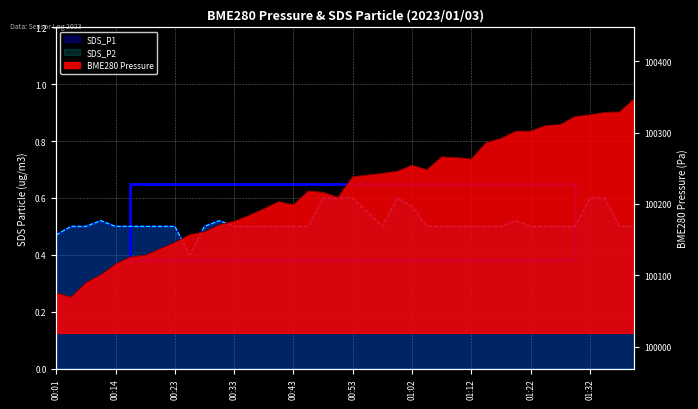

At how many categories does at least one series exceed 0?

40